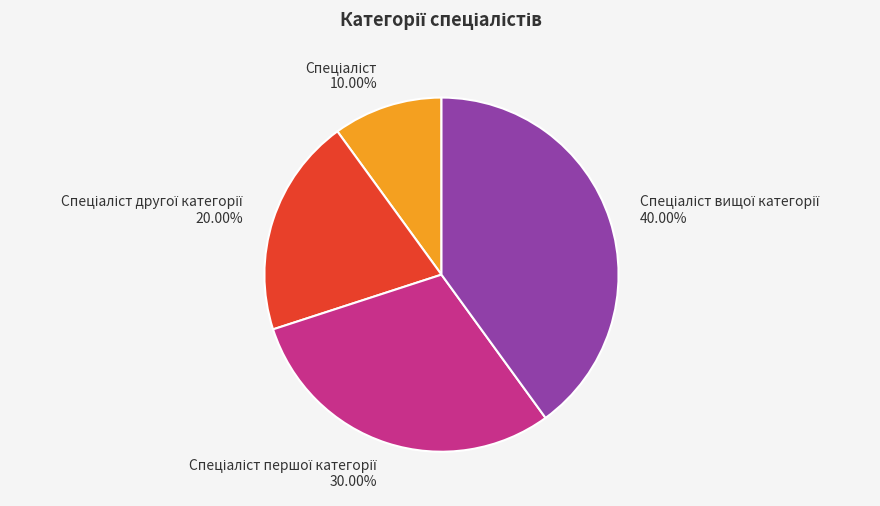

Does any single category account for the majority?

No